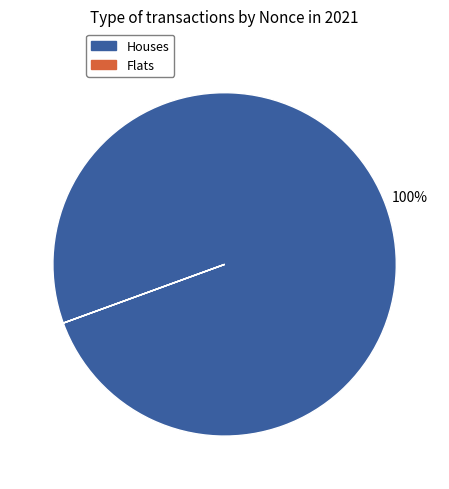

To the nearest percent, what is the difference between the largest and smallest slice percentages?

100%